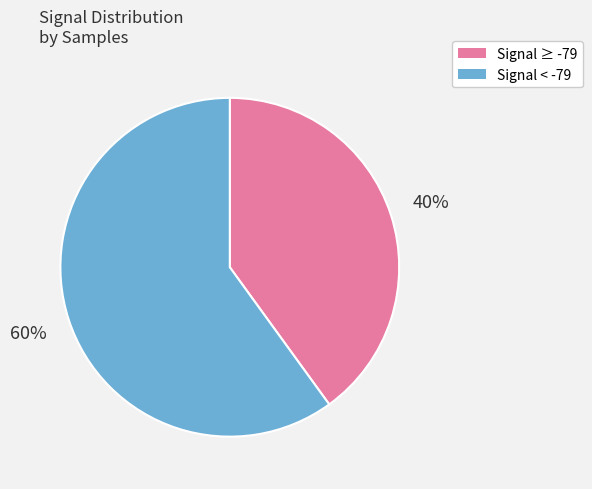

How many segments does this pie chart have?

2